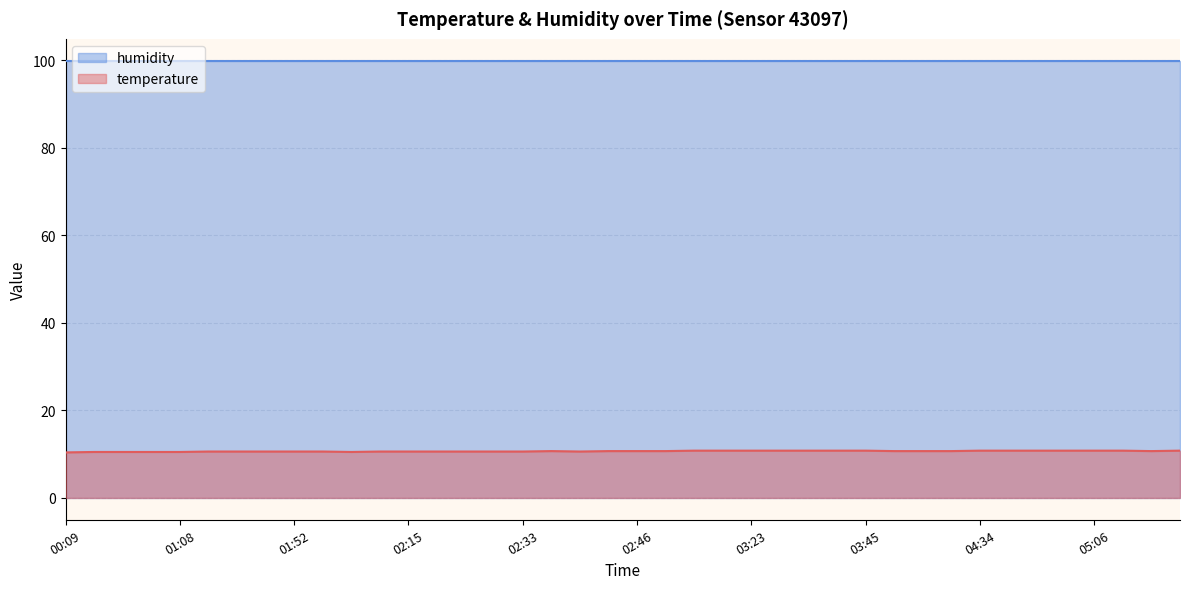

At which label is the value closest to 10?

00:09